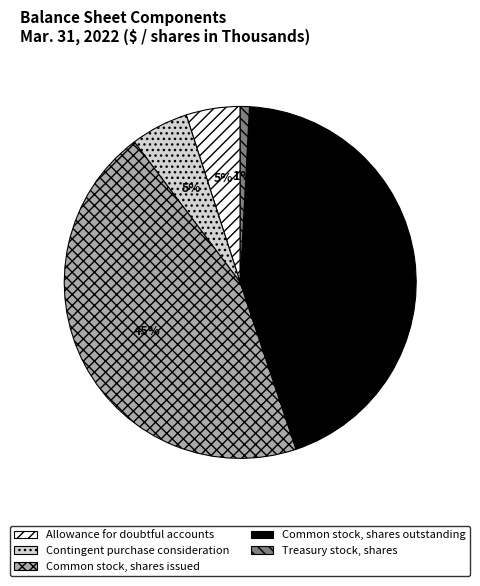

To the nearest percent, what is the difference between the largest and smallest slice percentages?

44%